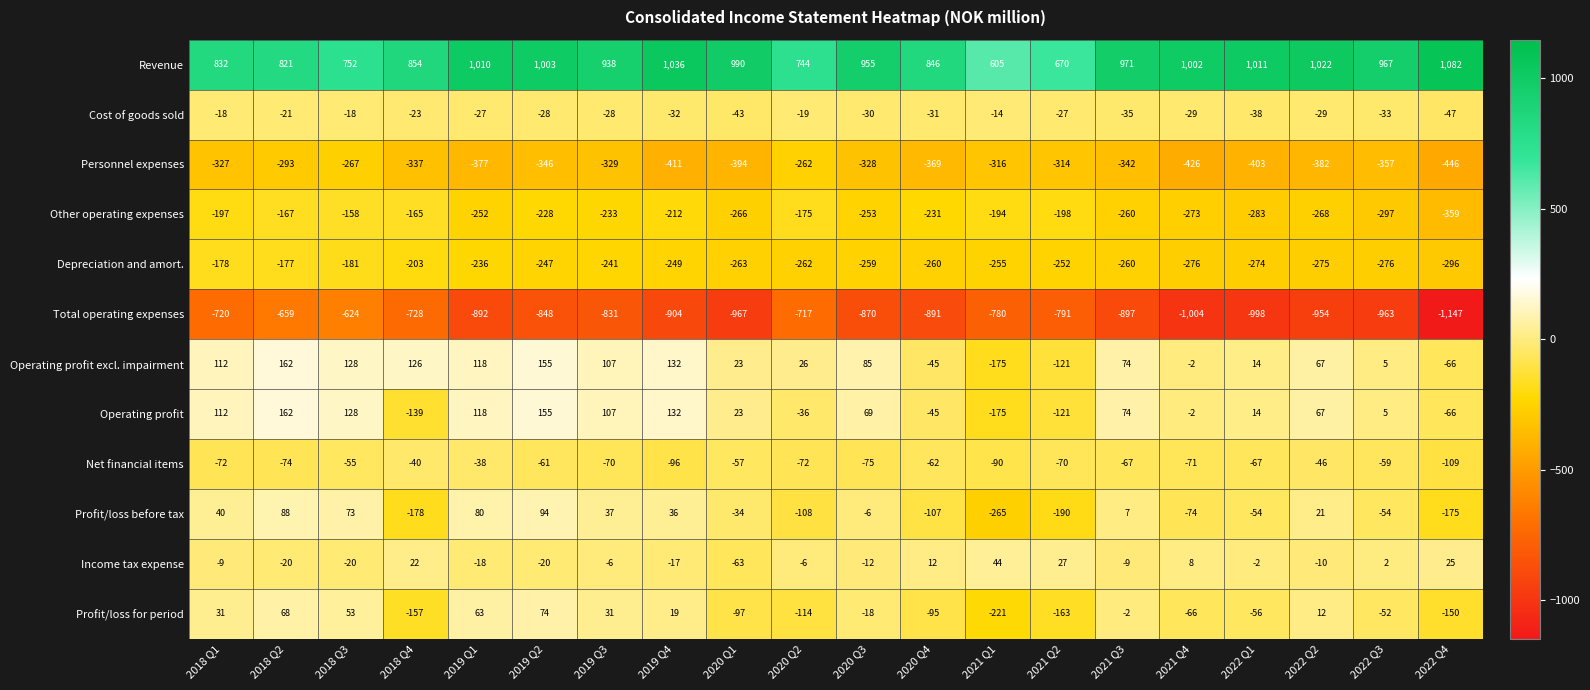

True or false: Operating profit has a value of 5 at 2022 Q1.

False